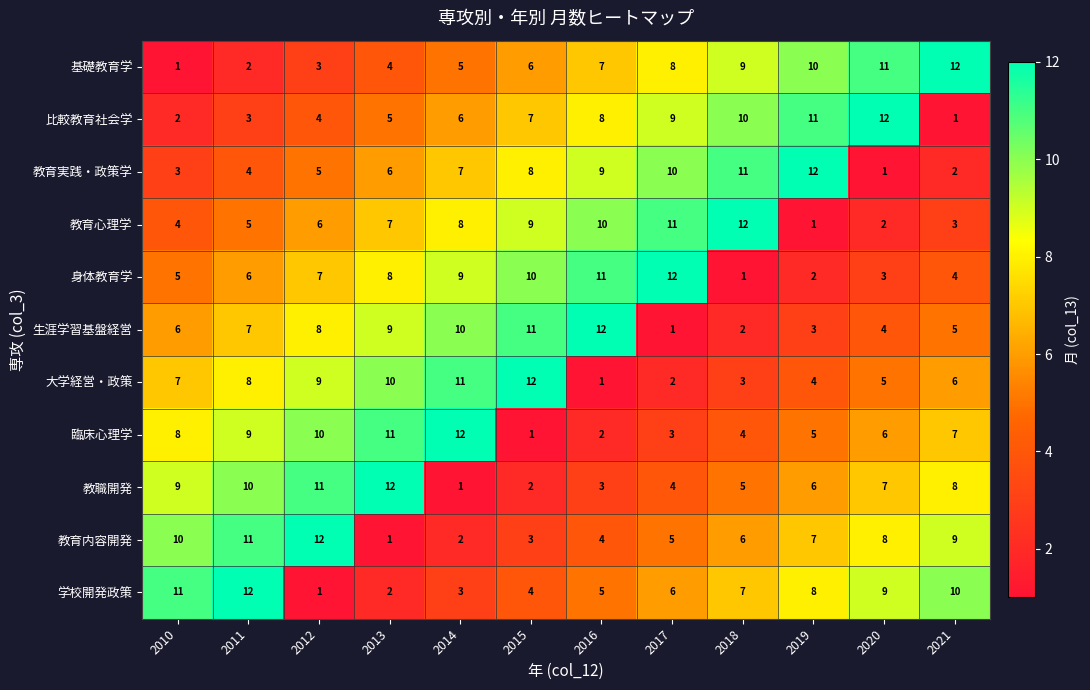

How many values in the 教職開発 series are below 7?

6